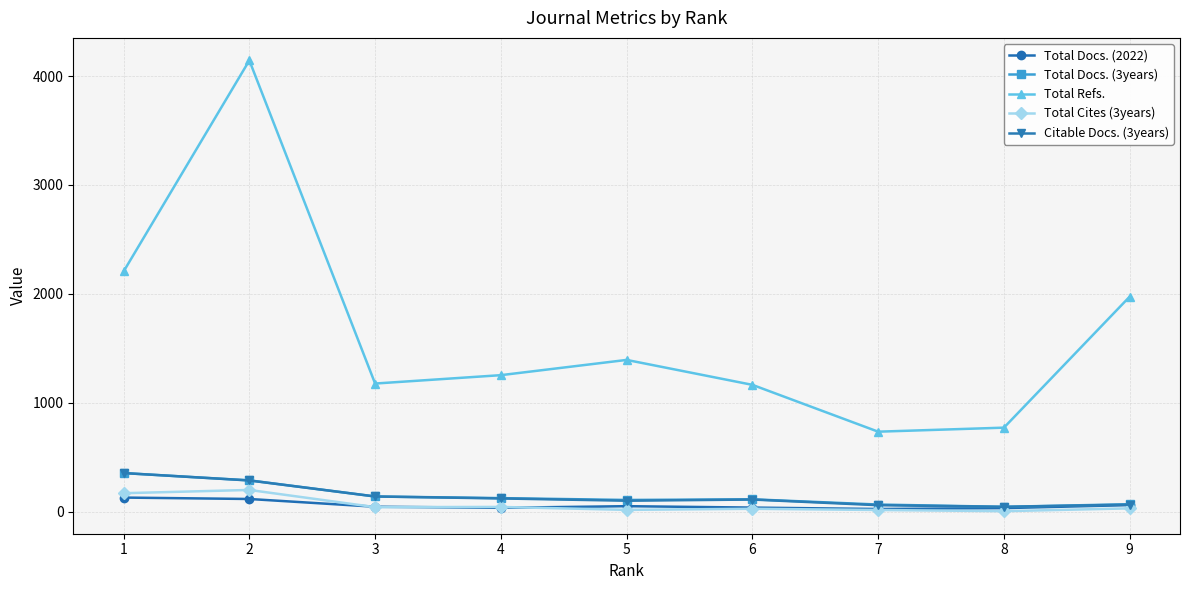

Where does the Citable Docs. (3years) series first go above 111?

1